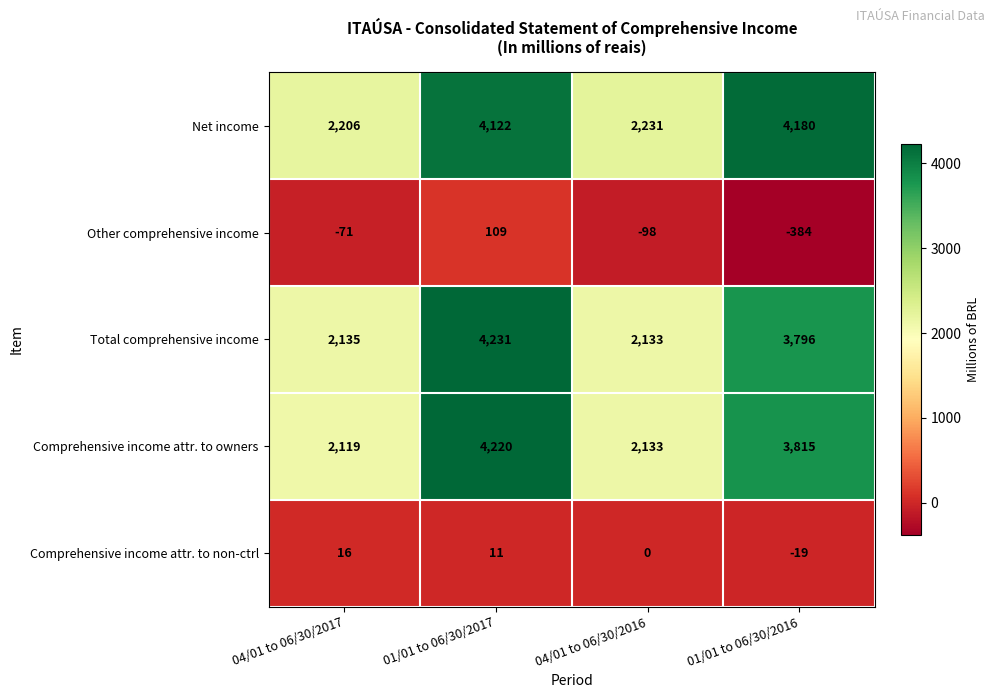

How many distinct data groups are displayed?

5